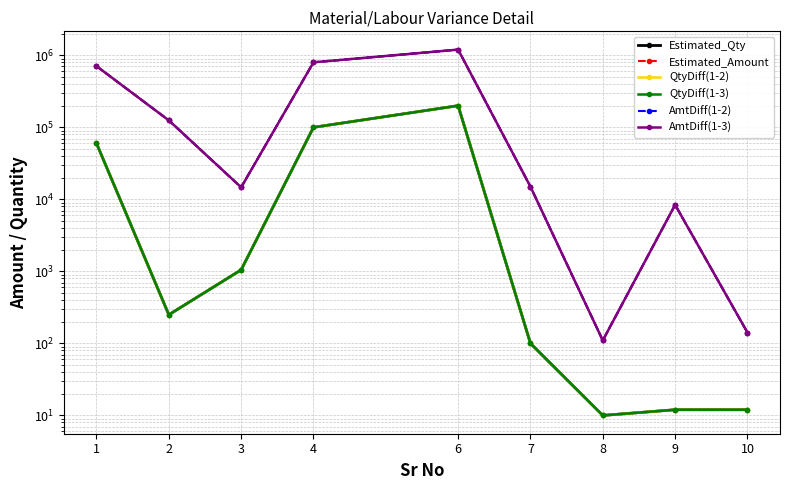

Which category has the lowest value across all series?

8